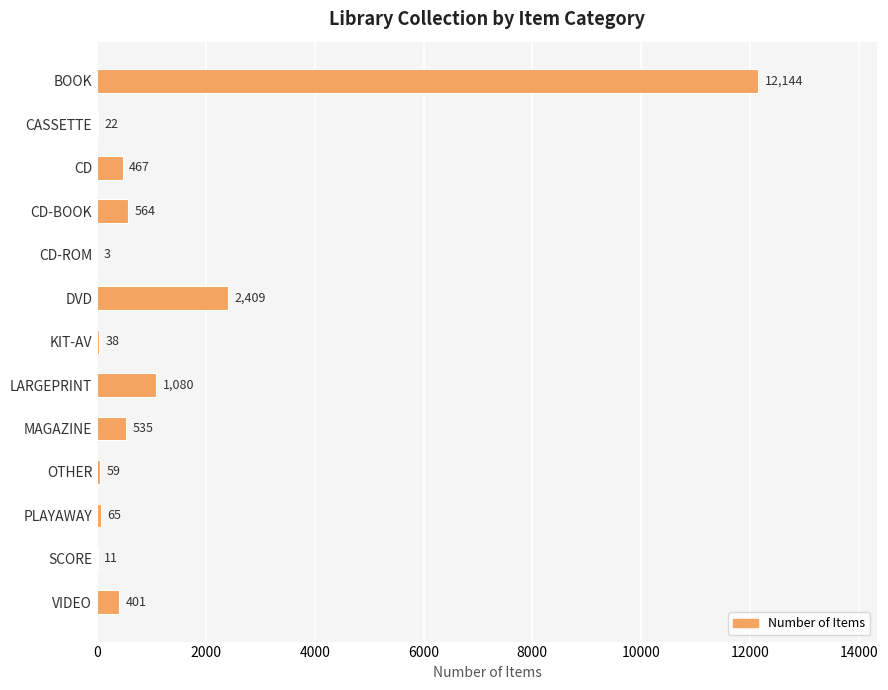

Reading top to bottom, extract all data points from this chart.

BOOK=12144	CASSETTE=22	CD=467	CD-BOOK=564	CD-ROM=3	DVD=2409	KIT-AV=38	LARGEPRINT=1080	MAGAZINE=535	OTHER=59	PLAYAWAY=65	SCORE=11	VIDEO=401